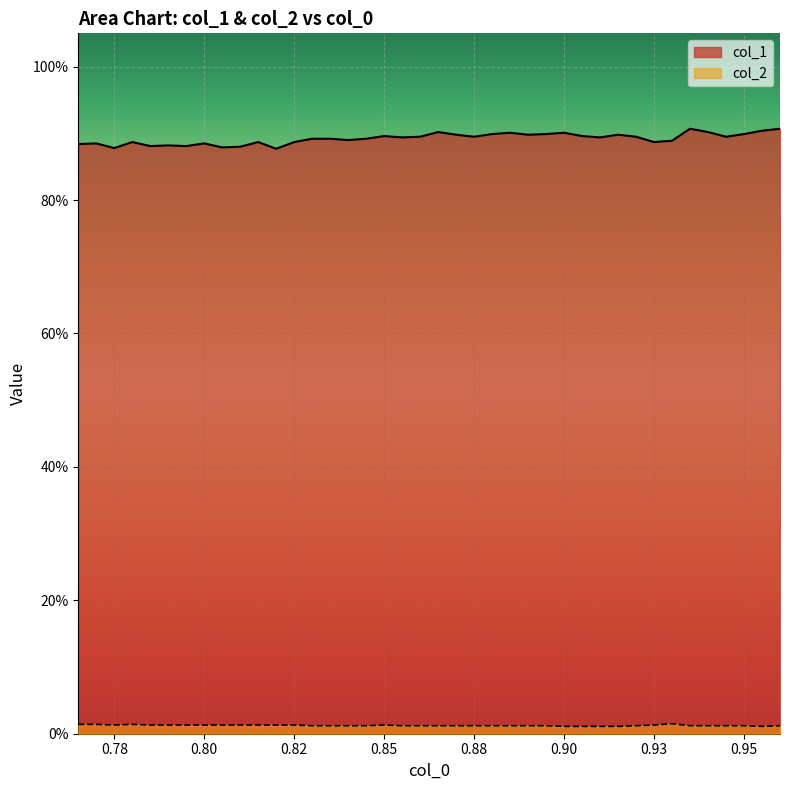

What is the spread (max minus min) of values at 0.9?

0.9